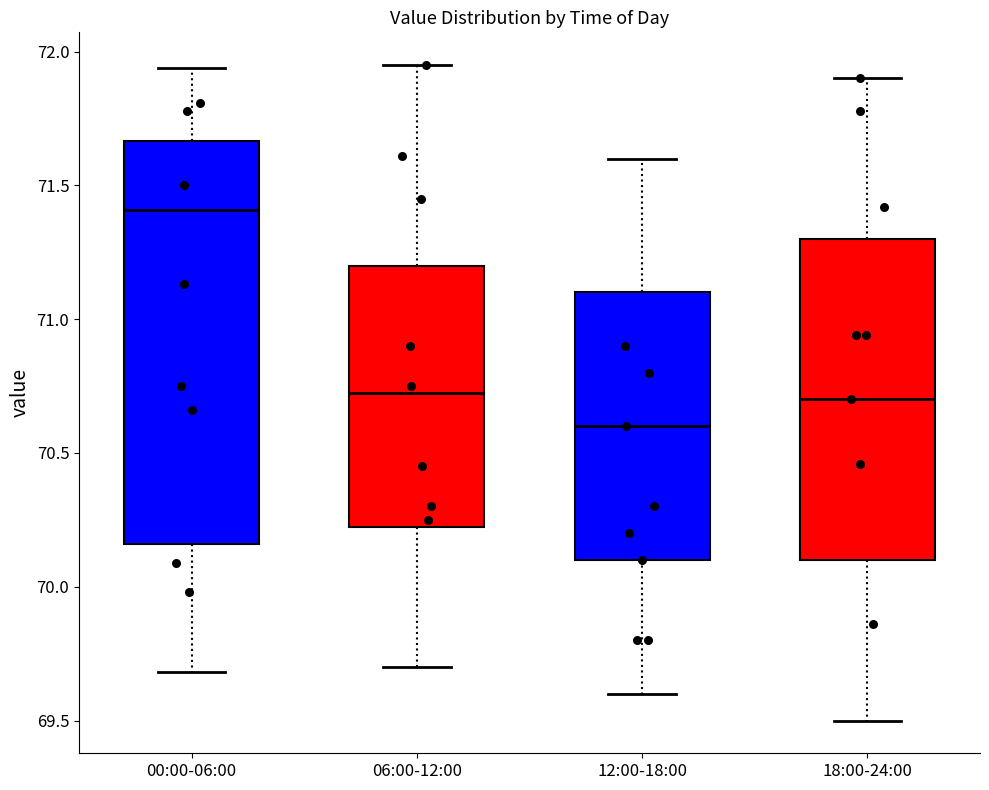

Reading left to right, read every box against the y-axis: the position of its median line, the range the box covers, and the ends of its whiskers. The values are not printed on the chart, so give them approximately, as read against the axis.

00:00-06:00: median 71.40, box 70.15 to 71.65, whiskers 69.70 to 71.95
06:00-12:00: median 70.75, box 70.25 to 71.20, whiskers 69.70 to 71.95
12:00-18:00: median 70.60, box 70.10 to 71.10, whiskers 69.60 to 71.60
18:00-24:00: median 70.70, box 70.10 to 71.30, whiskers 69.50 to 71.90